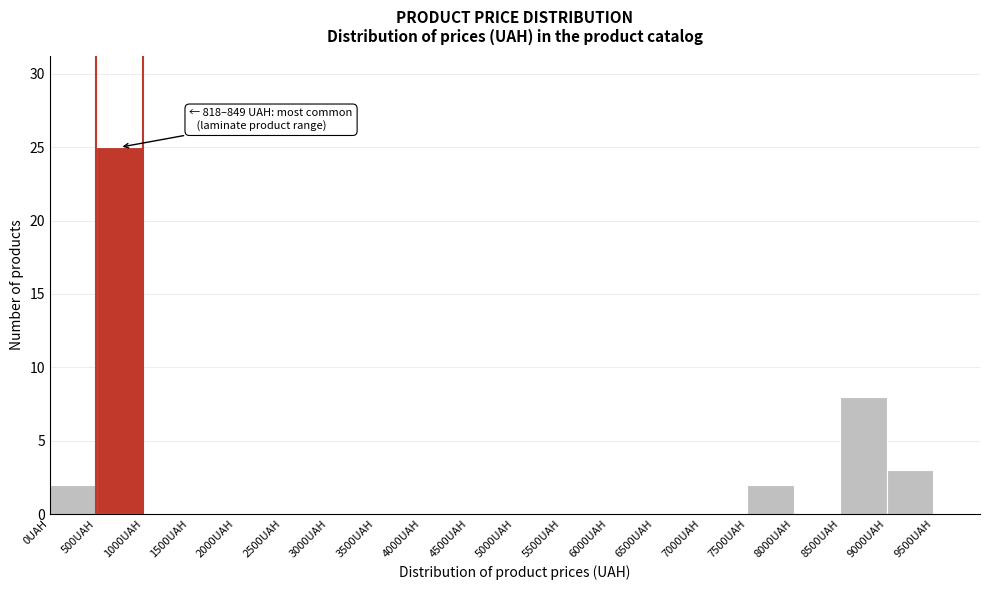

Which range on the x-axis has the tallest bar?

500 to 1000